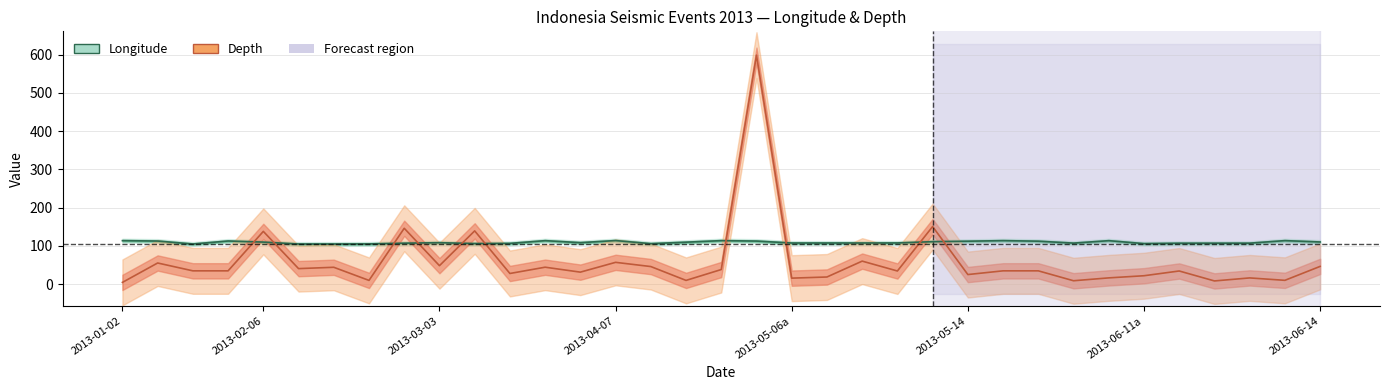

What is the total value across all series at 7?

115.4